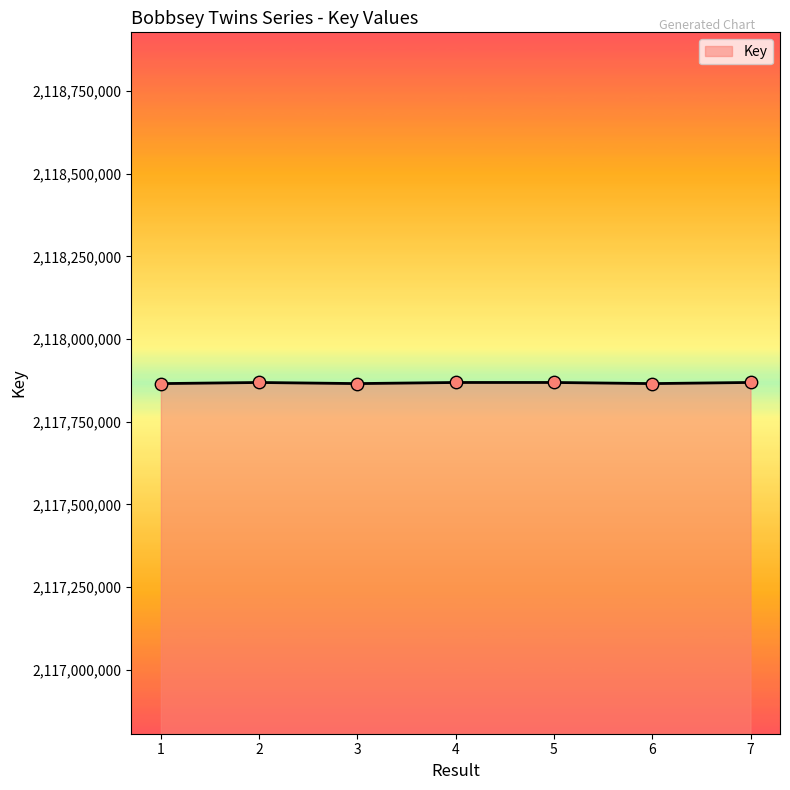

What is the smallest value displayed?

2117865083